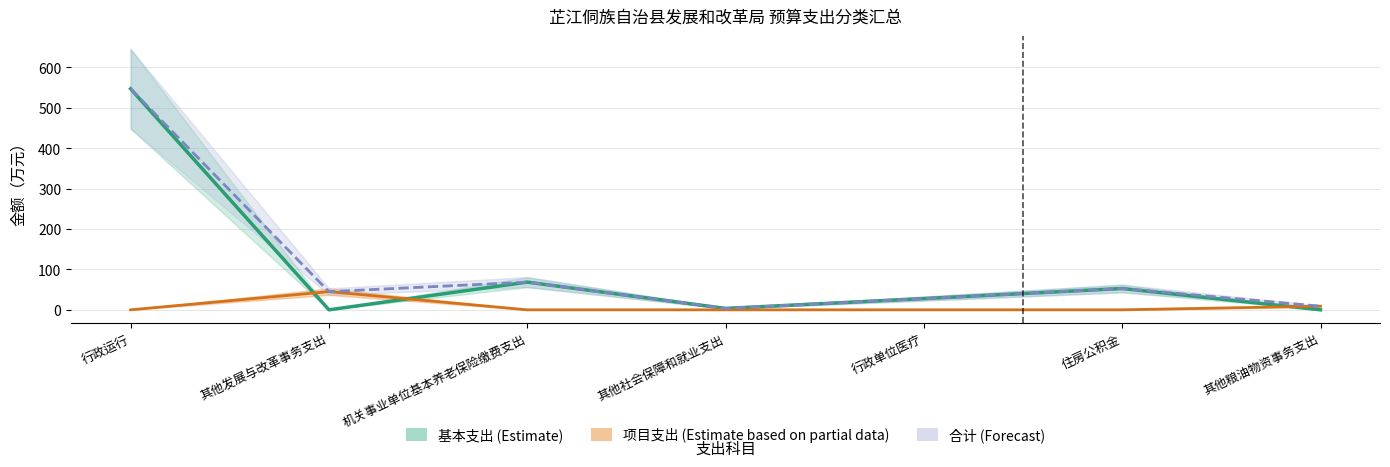

Where do 基本支出（Estimate） and 项目支出（Estimate based on partial data） first cross each other?

行政运行 and 其他发展与改革事务支出